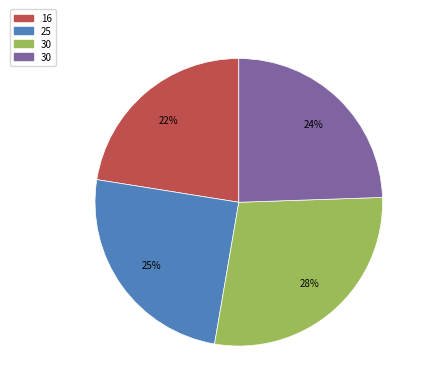

Is there a majority slice in this chart?

No